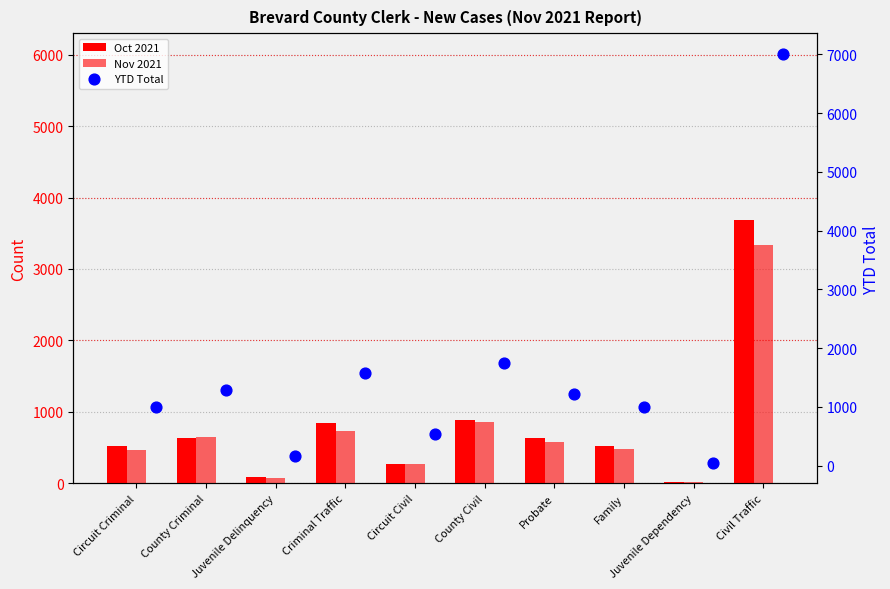

What are all the series names shown in the legend?

Oct 2021, Nov 2021, YTD Total